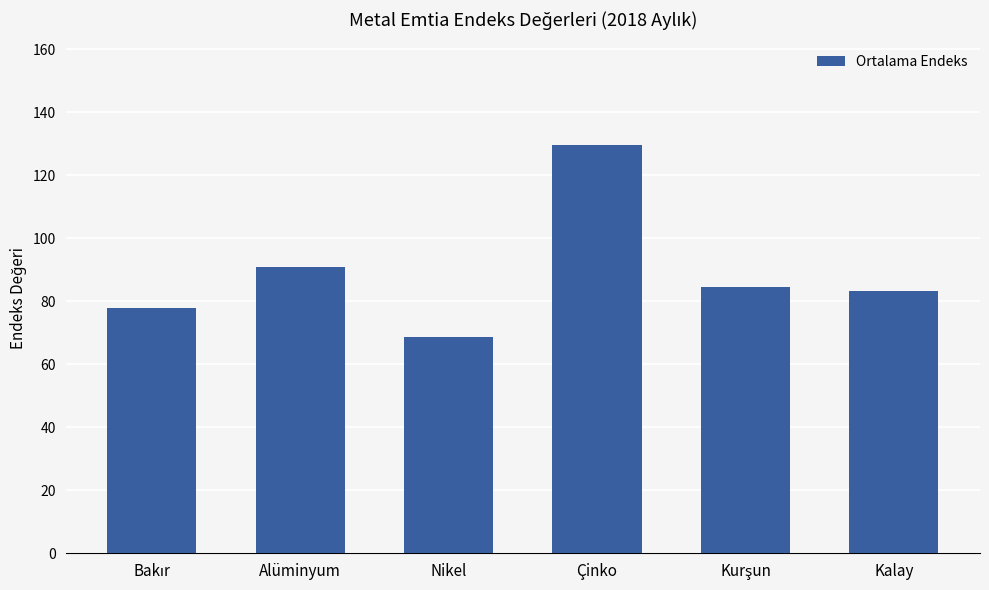

What is the sum of all values?

534.9